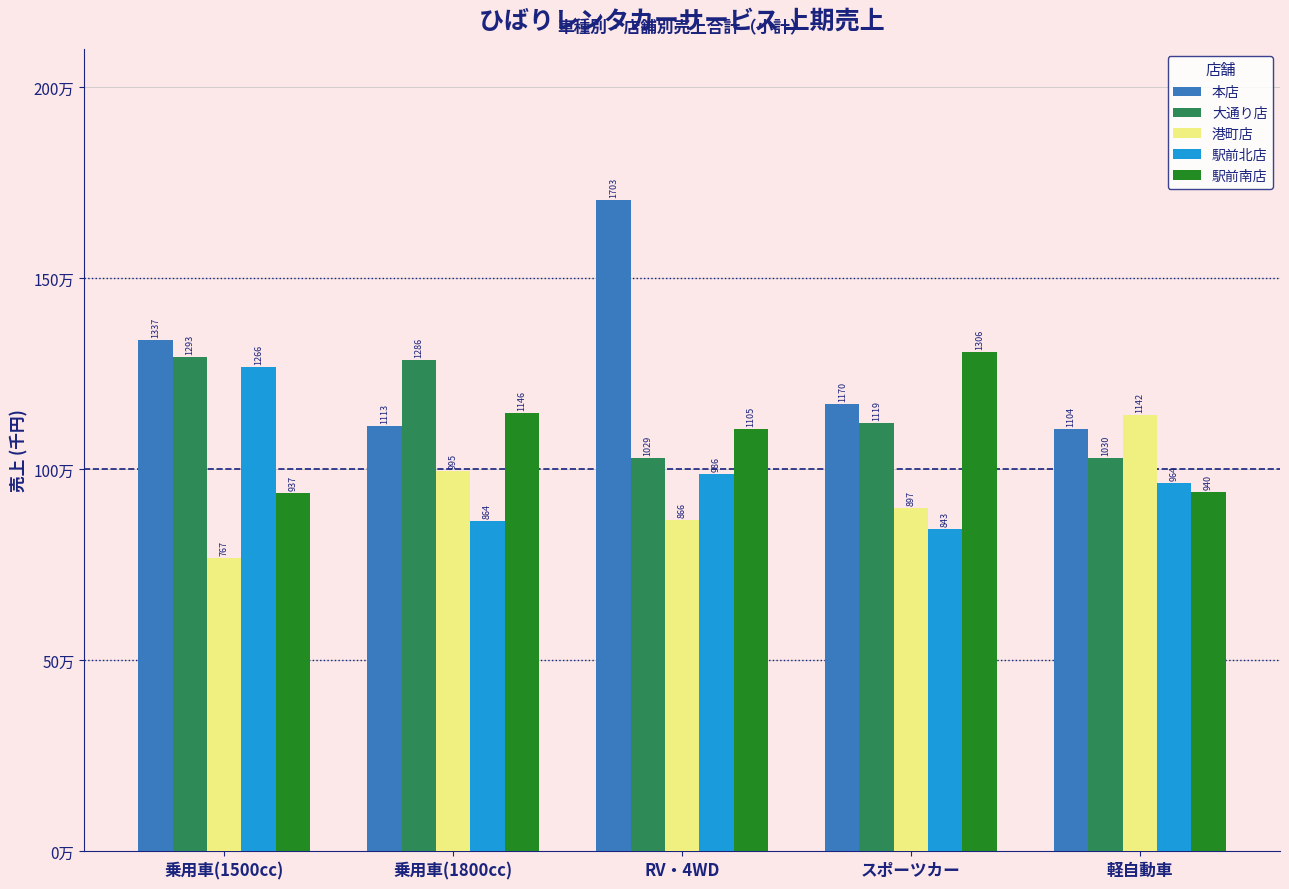

At which label is 本店 closest to 1404350?

乗用車(1500cc)